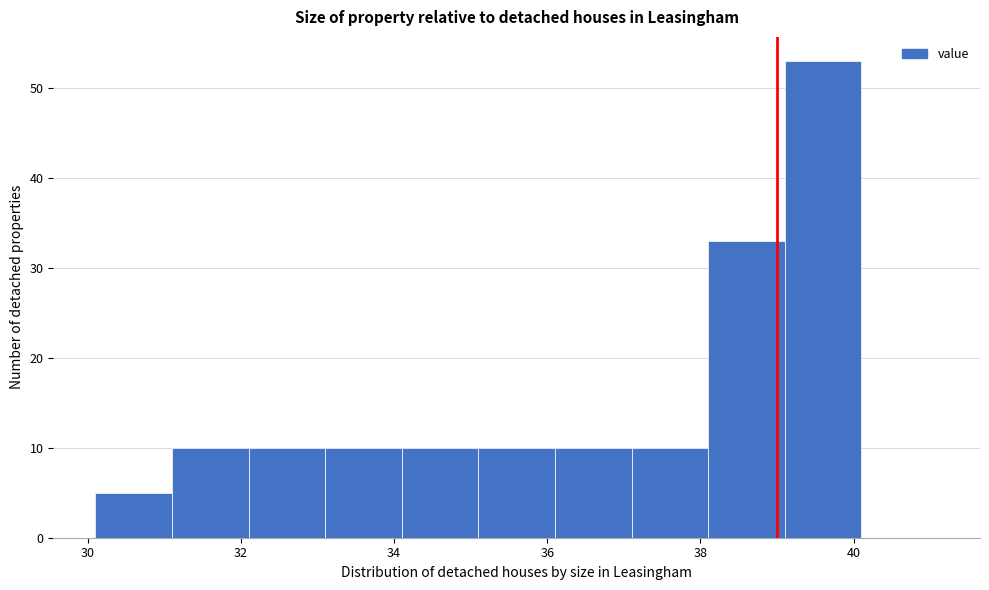

What is the height of the bar covering 32.1 to 33.1 on the x-axis? Neither the bar edges nor the heights are printed on the chart, so give them approximately, as read against the axes.

10